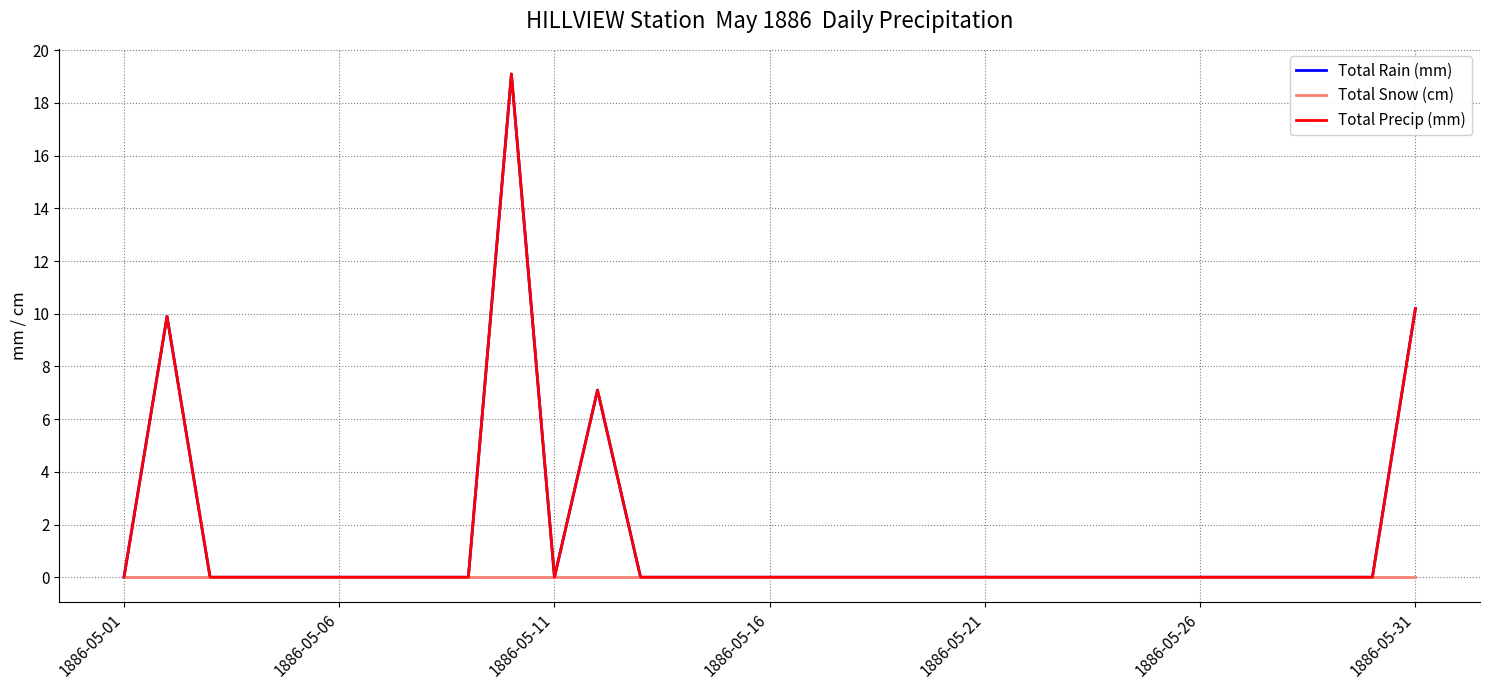

Reading left to right, list all the values displayed in this chart.

Total Rain (mm): 0.0	9.9	0.0	0.0	0.0	0.0	0.0	0.0	0.0	19.1	0.0	7.1	0.0	0.0	0.0	0.0	0.0	0.0	0.0	0.0	0.0	0.0	0.0	0.0	0.0	0.0	0.0	0.0	0.0	0.0	10.2
Total Snow (cm): 0.0	0.0	0.0	0.0	0.0	0.0	0.0	0.0	0.0	0.0	0.0	0.0	0.0	0.0	0.0	0.0	0.0	0.0	0.0	0.0	0.0	0.0	0.0	0.0	0.0	0.0	0.0	0.0	0.0	0.0	0.0
Total Precip (mm): 0.0	9.9	0.0	0.0	0.0	0.0	0.0	0.0	0.0	19.1	0.0	7.1	0.0	0.0	0.0	0.0	0.0	0.0	0.0	0.0	0.0	0.0	0.0	0.0	0.0	0.0	0.0	0.0	0.0	0.0	10.2